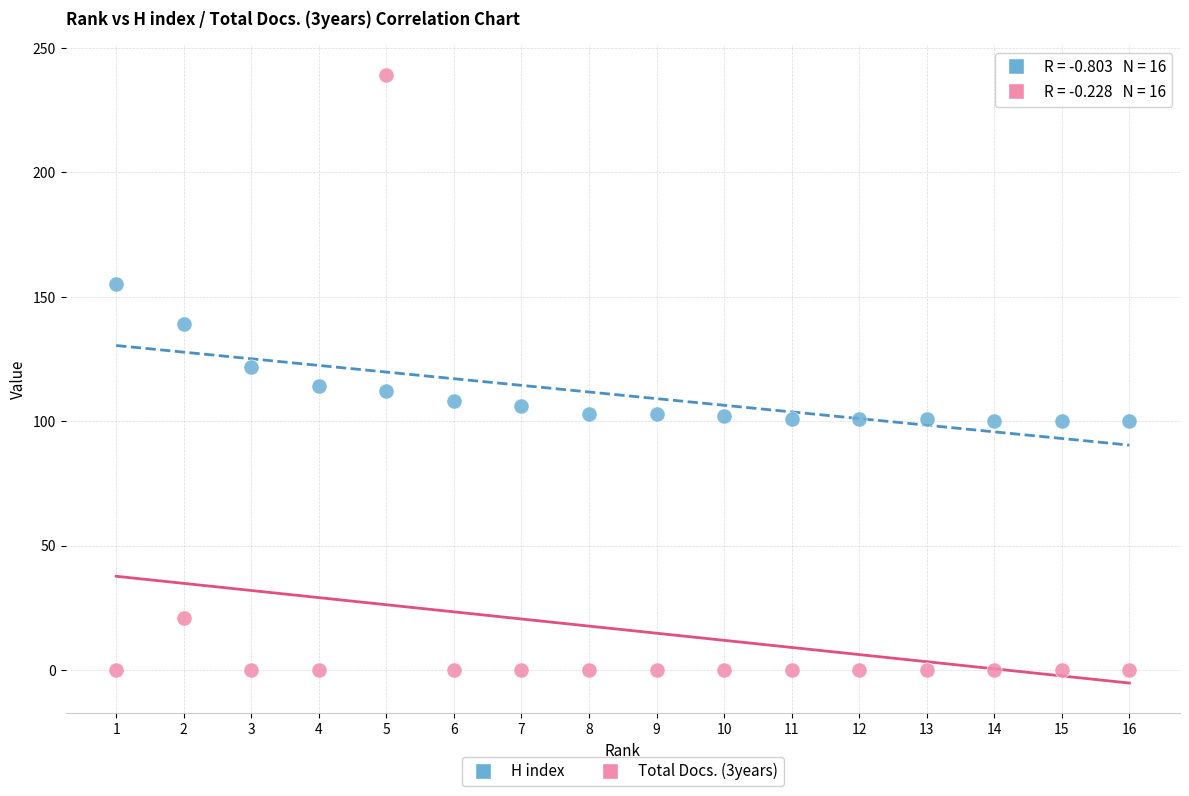

In the H index series, what Y value is closest to 127?

122